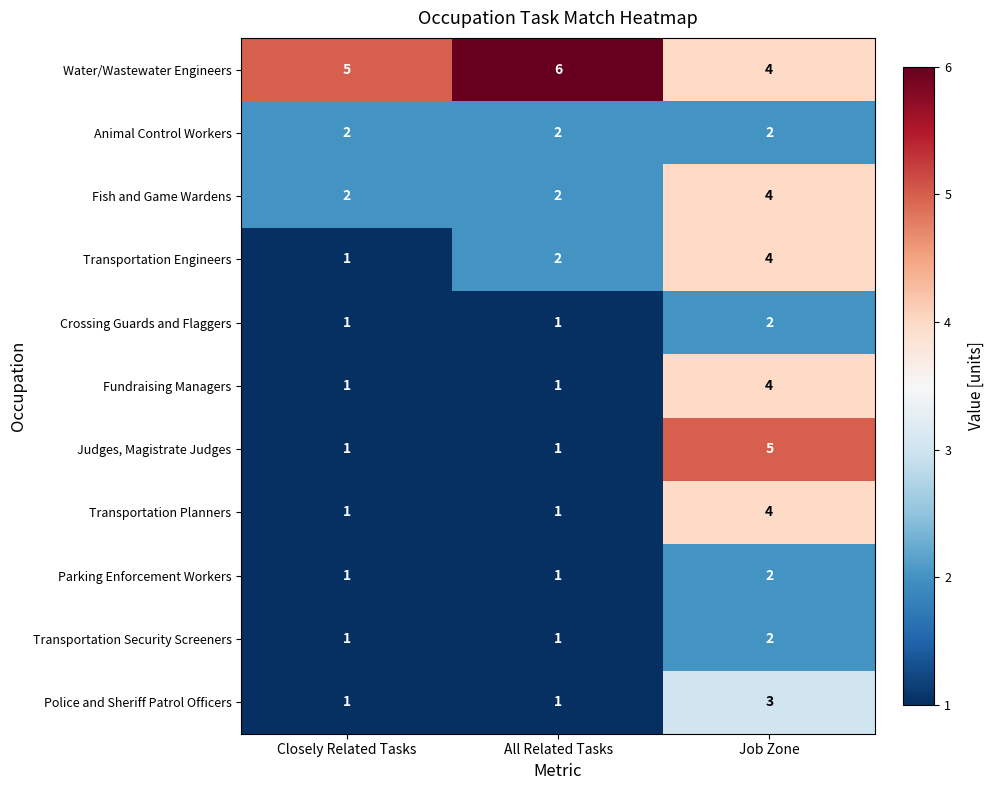

What is the smallest value displayed?

1